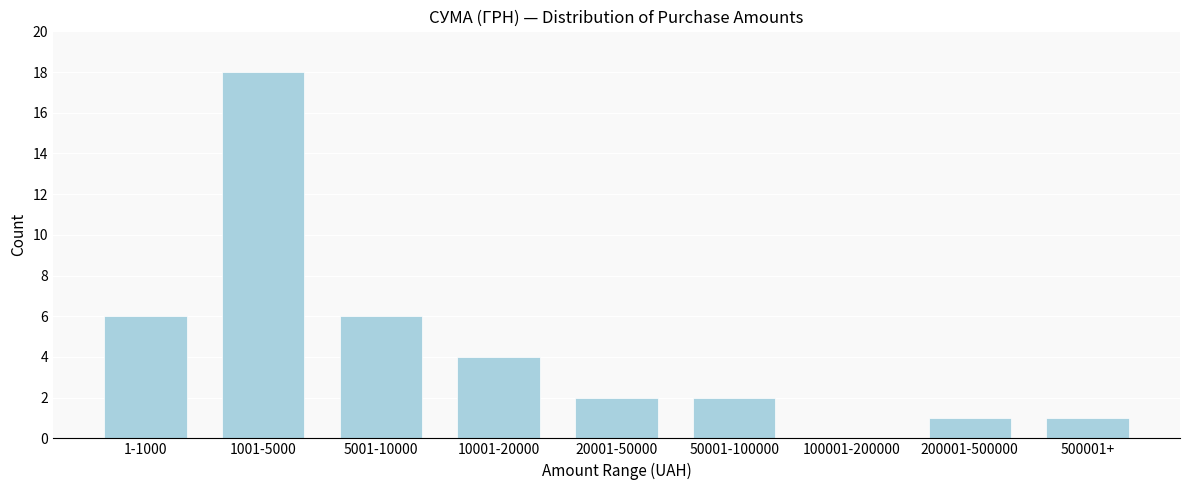

Reading right to left, what are all the values shown in this chart?

500001+=1	200001-500000=1	100001-200000=0	50001-100000=2	20001-50000=2	10001-20000=4	5001-10000=6	1001-5000=18	1-1000=6